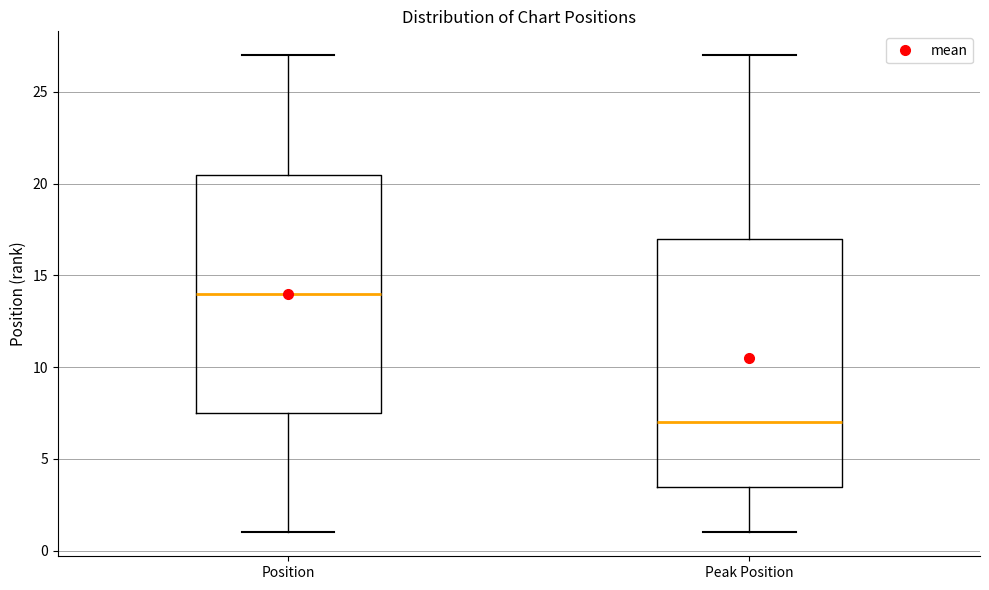

Reading left to right, read every box against the y-axis: the position of its median line, the range the box covers, and the ends of its whiskers. The values are not printed on the chart, so give them approximately, as read against the axis.

Position: median 14.0, box 7.5 to 20.5, whiskers 1.0 to 27.0
Peak Position: median 7.0, box 3.5 to 17.0, whiskers 1.0 to 27.0